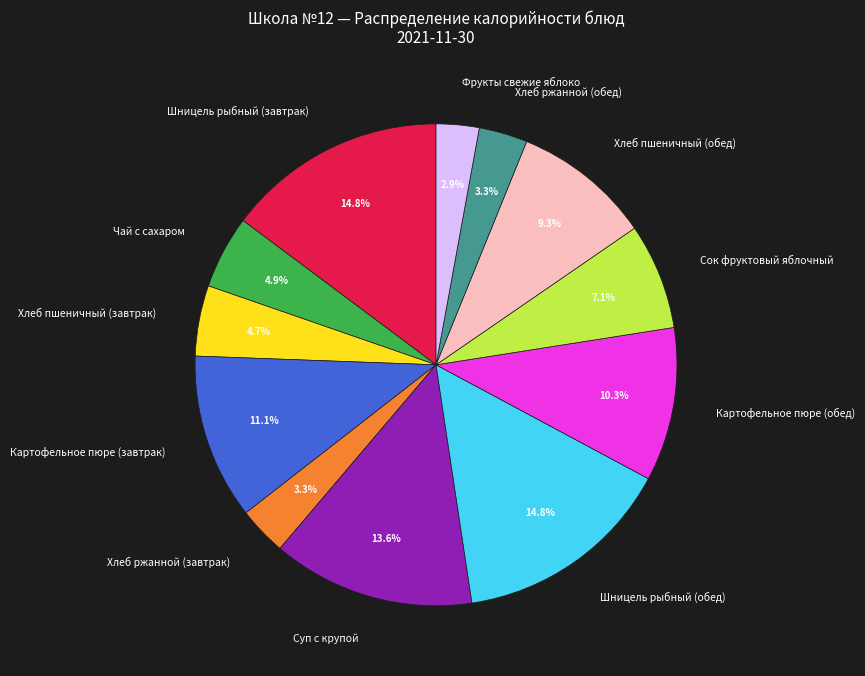

What percentage is the Суп с крупой slice, to the nearest percent?

14%